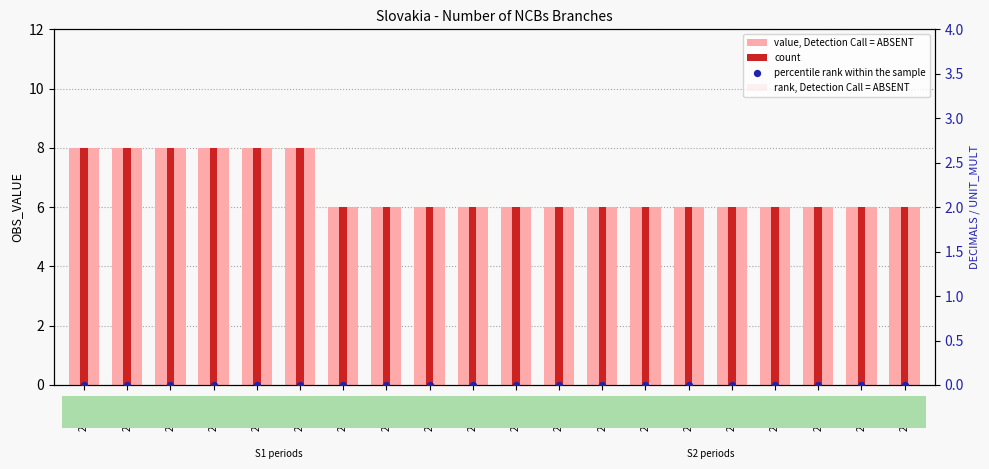

Which series has the widest spread of Y values?

value, Detection Call = ABSENT